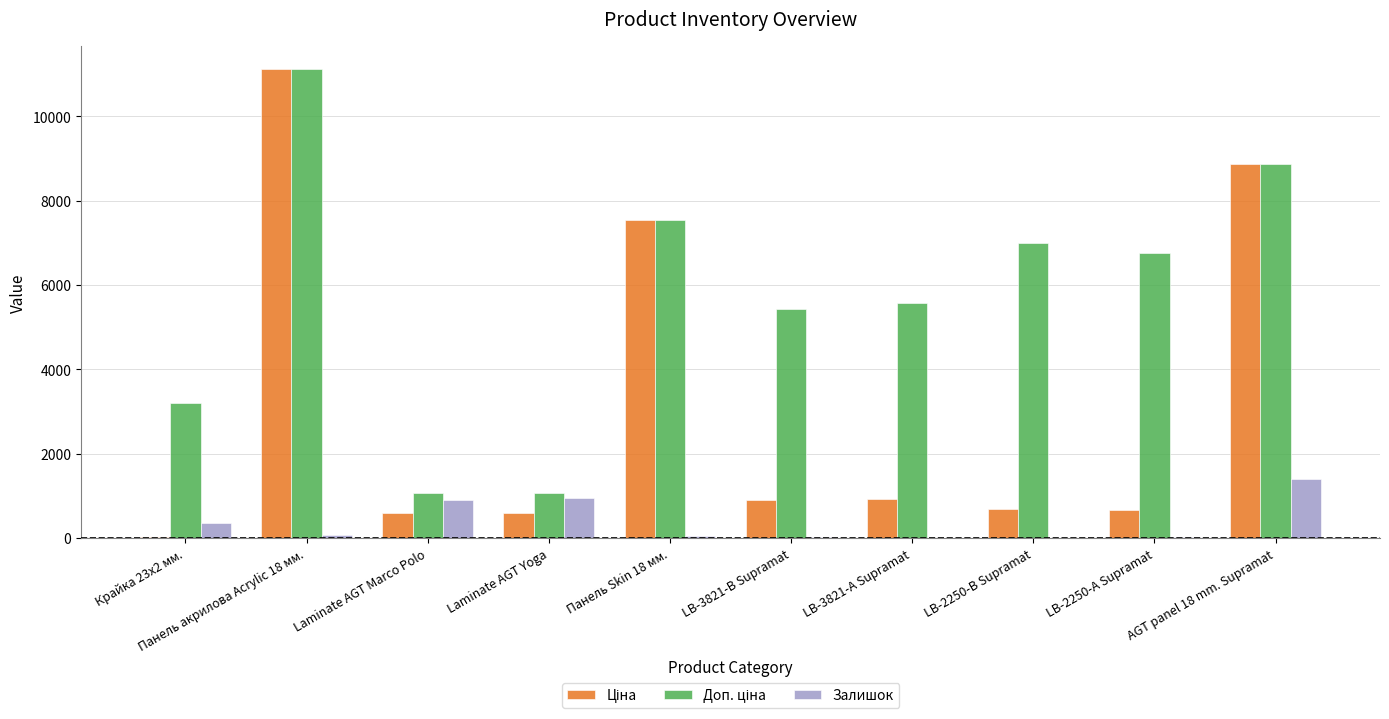

At which category is the sum across all series the highest?

Панель акрилова Acrylic 18 мм.